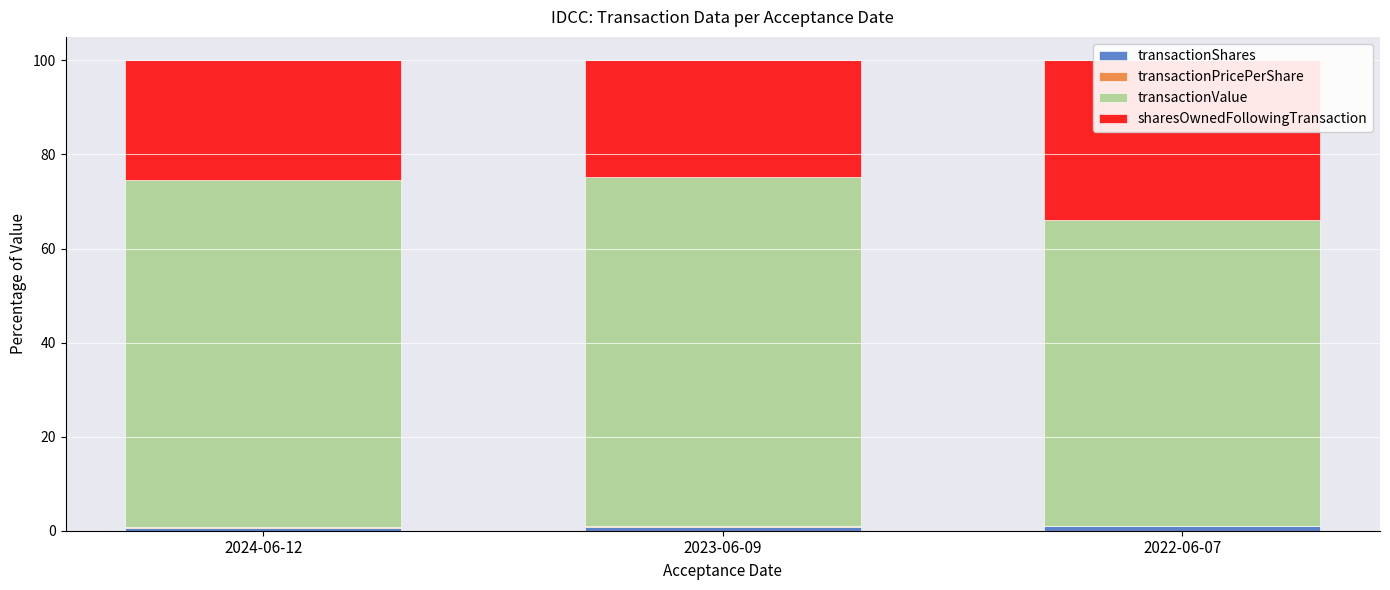

True or false: sharesOwnedFollowingTransaction has a value of 22.1 at 2022-06-07.

False